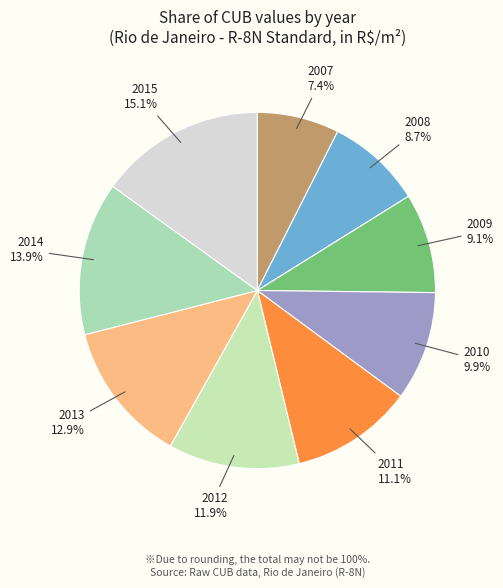

Count the number of slices in the pie.

9